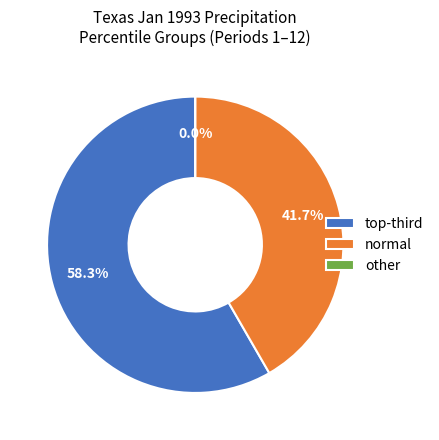

Is it true that 3 is 15% of the pie?

False